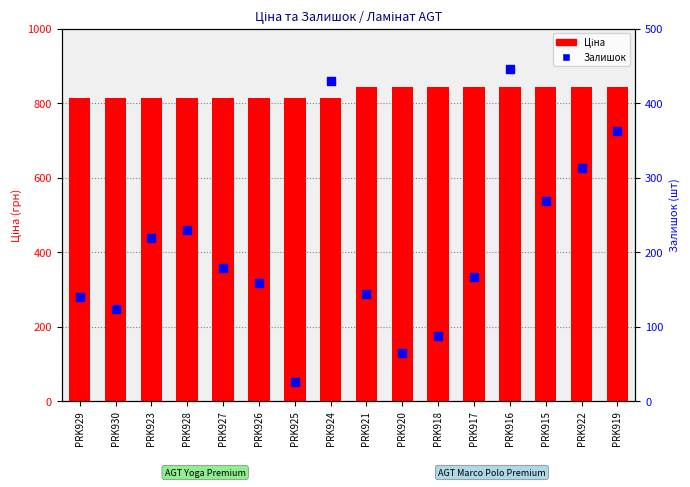

Which series has the largest total across all categories?

Ціна